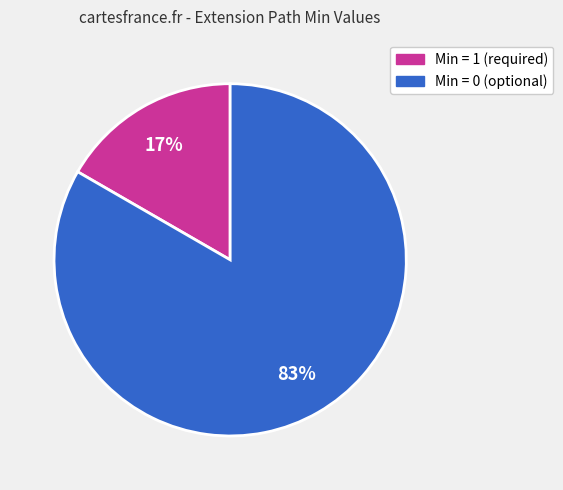

Does any single category account for the majority?

Yes